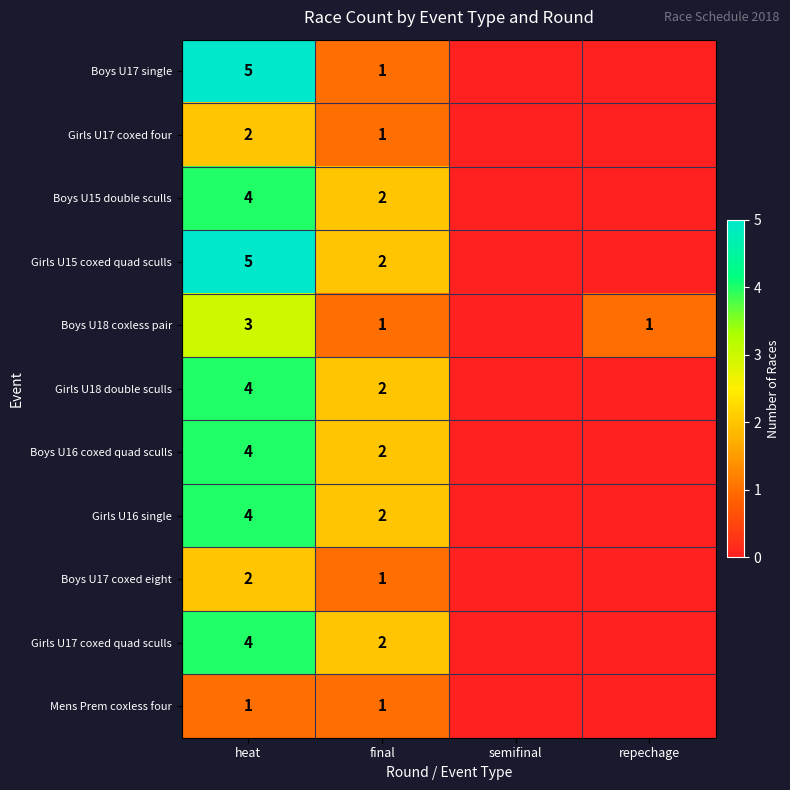

Is it true that Boys U15 double sculls equals 4 at heat?

True